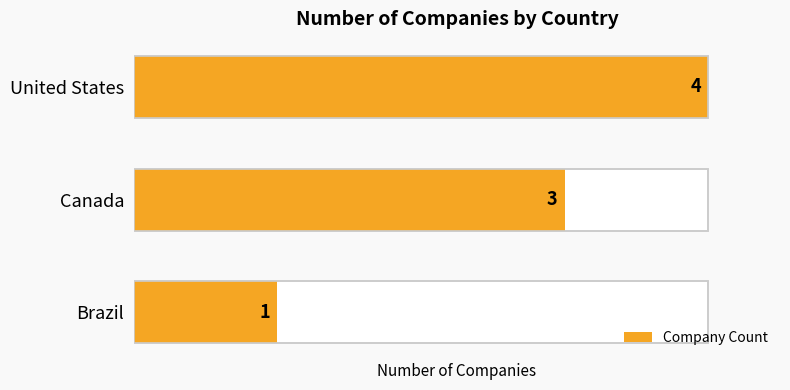

Count the values in the range 1 to 4.

3